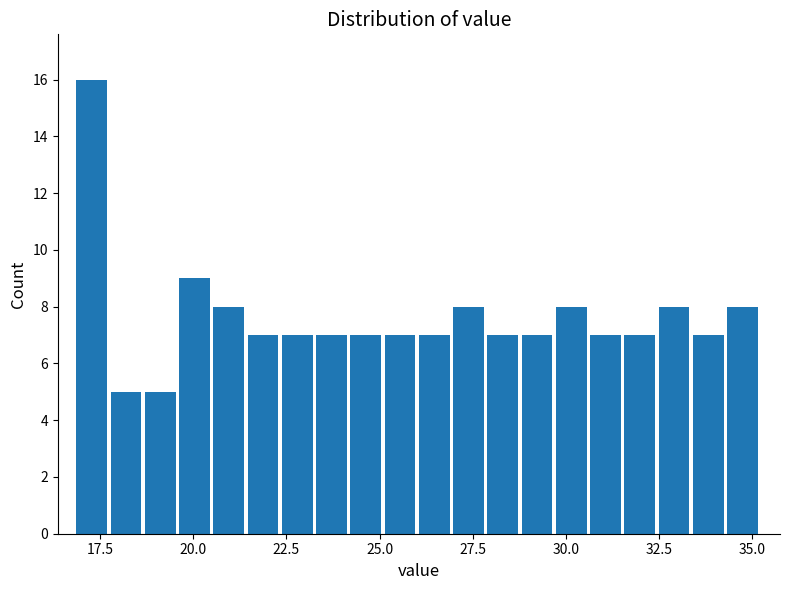

Read against the x-axis, roughly where is the centre of the tallest bar?

17.5